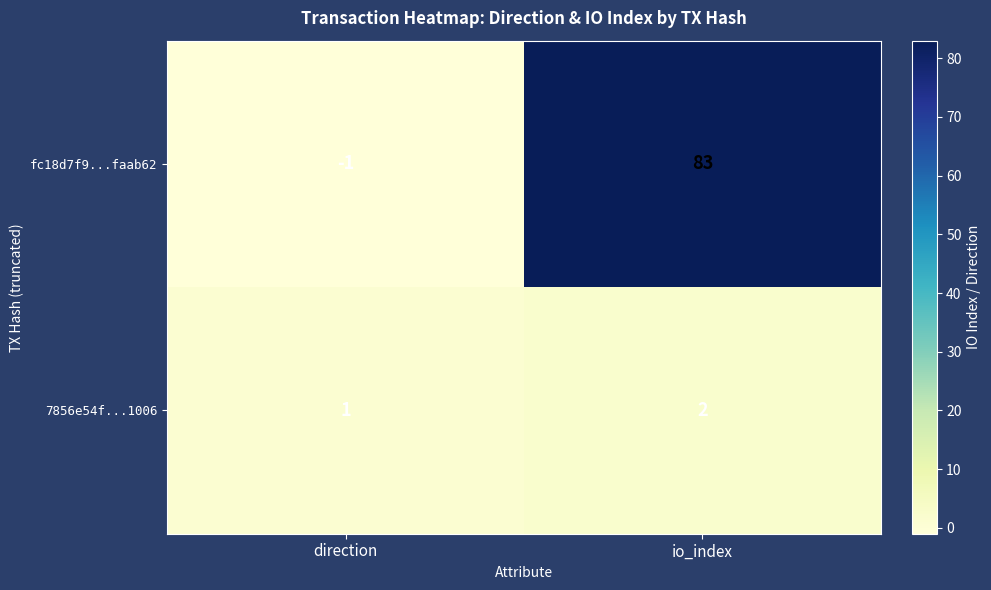

What is the sum of the fc18d7f9...faab62 values at io_index and direction?

82